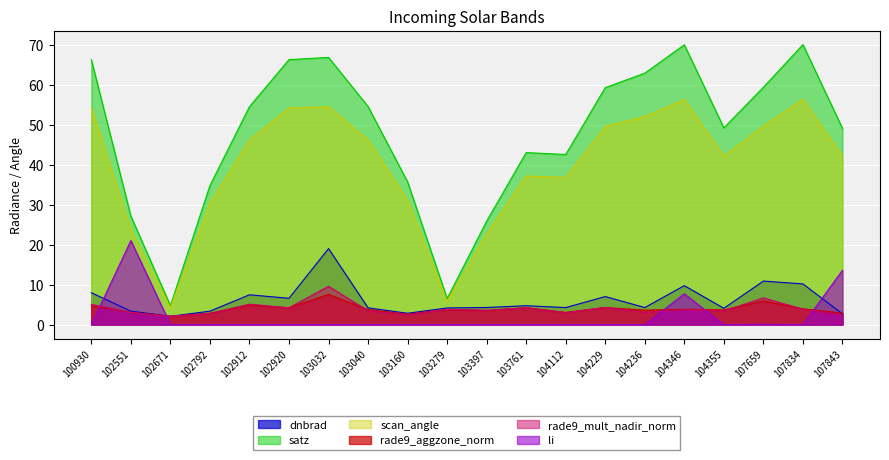

Reading left to right, transcribe all the data shown in this chart.

dnbrad: 8.0	3.4	2.1	3.4	7.4	6.6	19.0	4.2	2.8	4.2	4.3	4.7	4.2	7.0	4.3	9.7	4.1	10.9	10.2	2.7
satz: 66.3	27.1	4.7	34.8	54.5	66.3	66.8	54.5	35.7	6.5	25.9	43.0	42.5	59.3	62.9	70.0	49.2	59.3	70.0	49.1
scan_angle: 54.2	23.8	4.2	30.3	46.1	54.2	54.5	46.2	31.1	5.7	22.7	37.2	36.8	49.6	52.0	56.3	42.1	49.6	56.3	42.0
rade9_aggzone_norm: 4.7	3.1	2.1	2.8	4.9	4.2	7.5	3.7	2.6	3.8	3.5	4.2	3.0	4.3	3.6	3.8	3.7	5.9	3.9	2.9
rade9_mult_nadir_norm: 5.1	3.0	2.1	2.8	5.1	4.2	9.6	3.4	2.4	3.8	3.6	4.2	3.0	4.3	3.0	3.7	3.4	6.7	3.8	2.2
li: 0.0	21.0	0.0	0.0	0.0	0.0	0.0	0.0	0.0	0.0	0.0	0.0	0.0	0.0	0.0	7.7	0.0	0.0	0.0	13.6